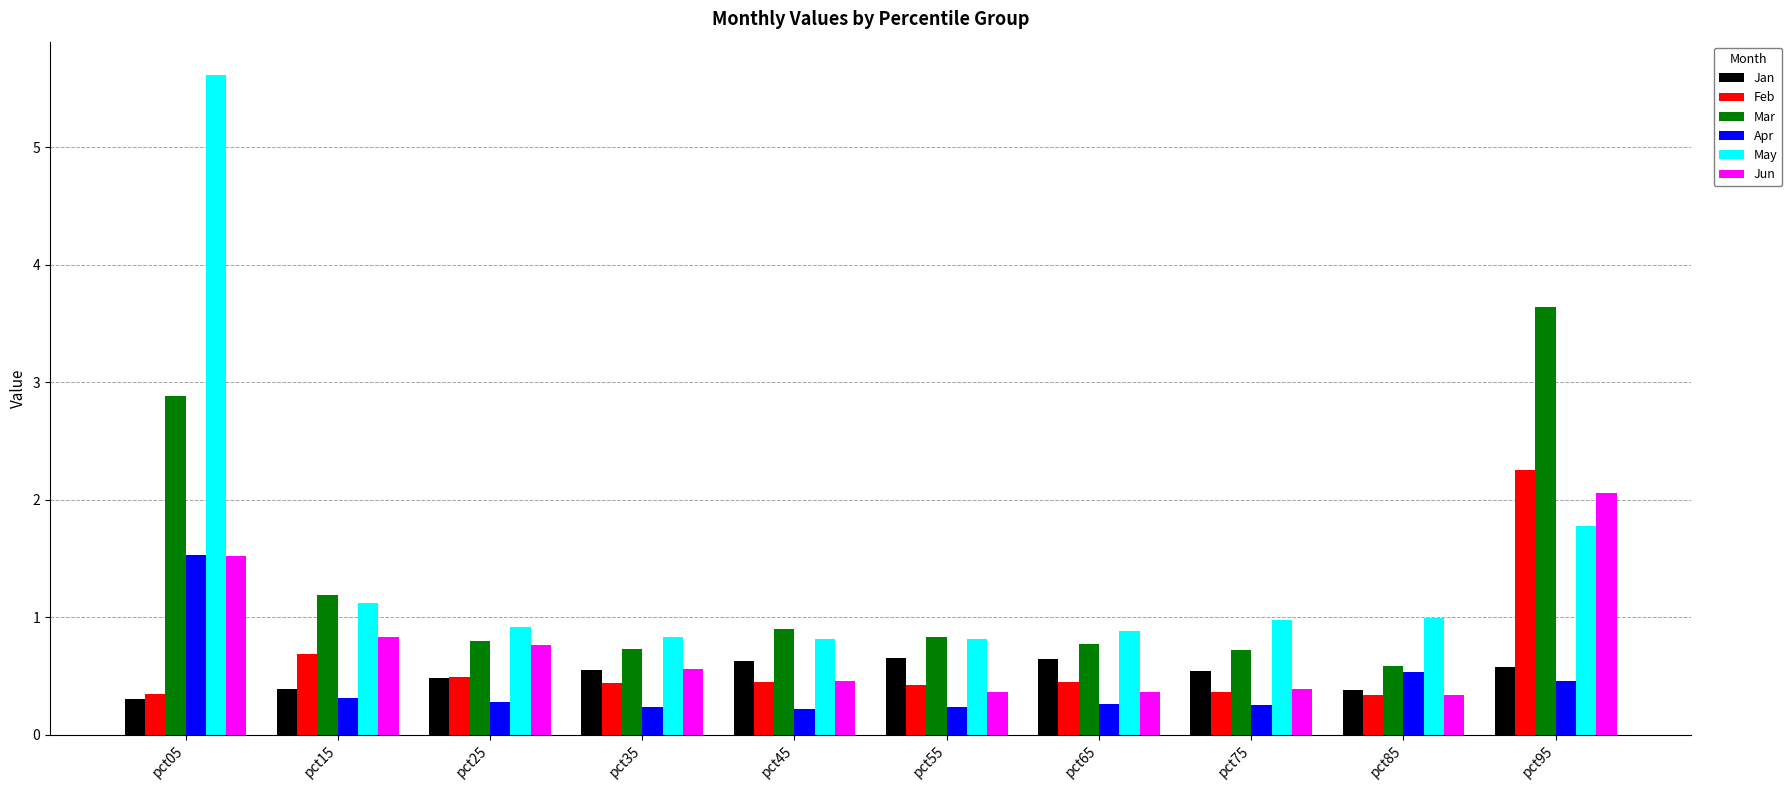

Where is May nearest to the value 3?

pct95